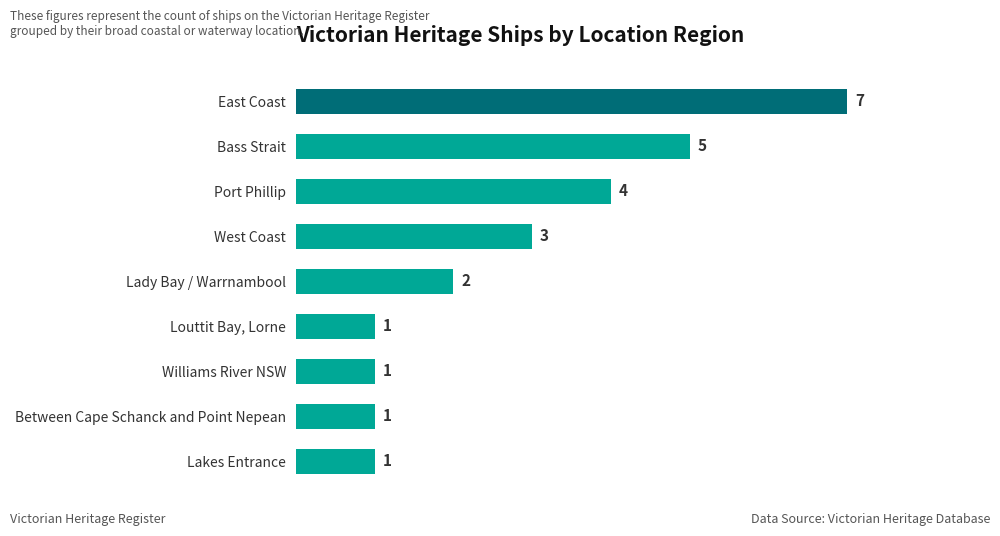

Count the values in the range 1 to 4.

7